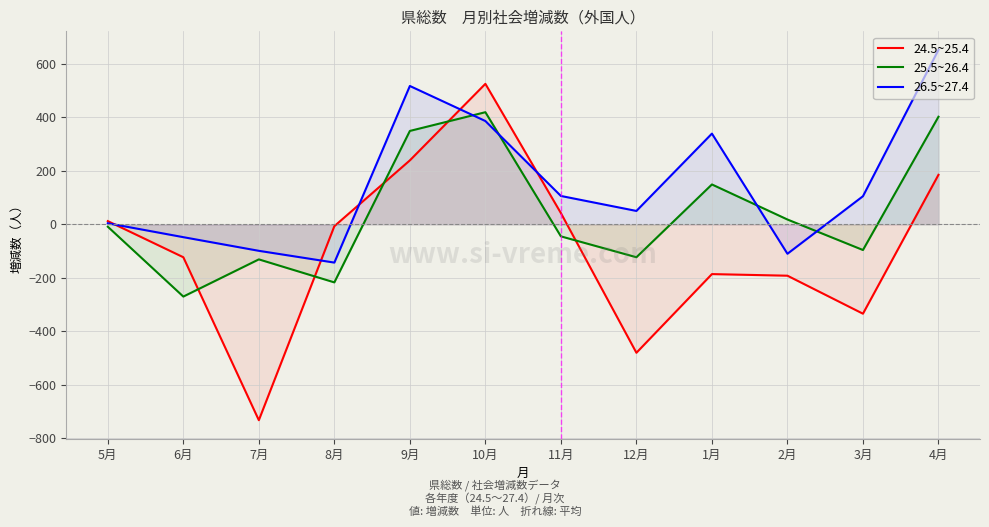

Count the number of categories in the chart.

12